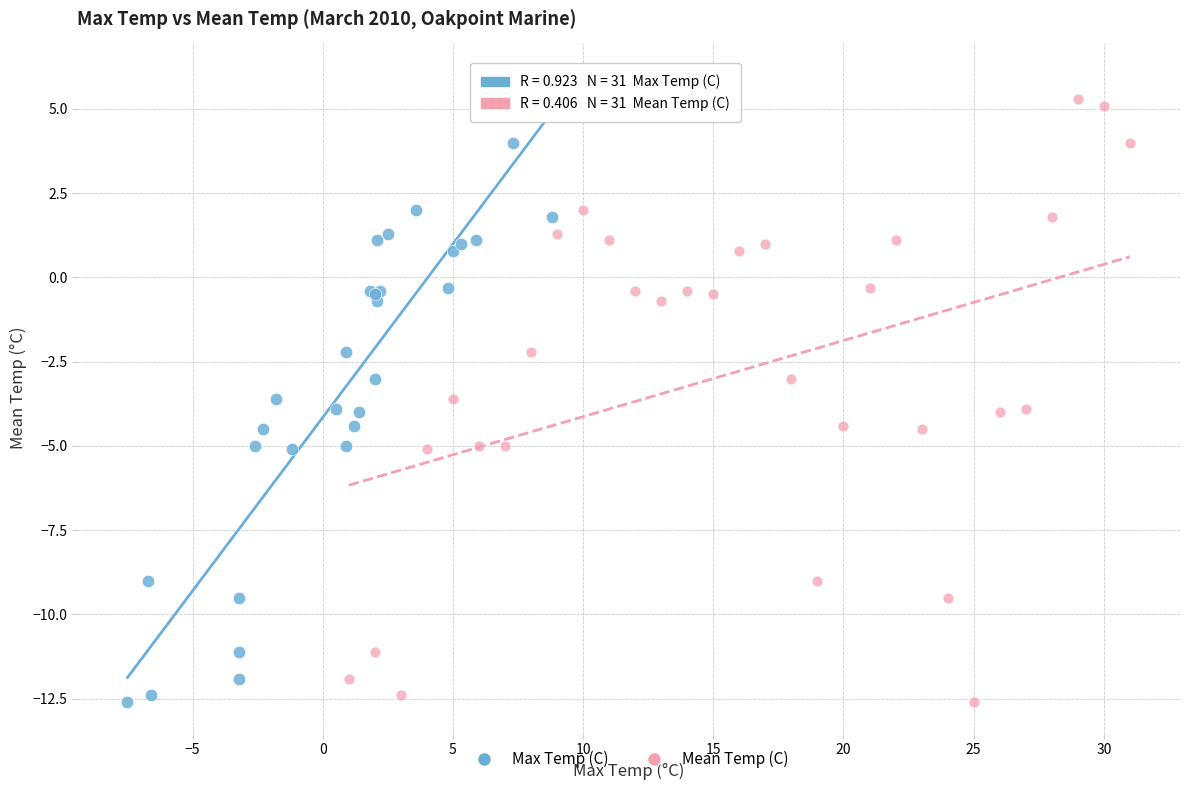

What are all the series names shown in the legend?

Max Temp (C), Mean Temp (C)